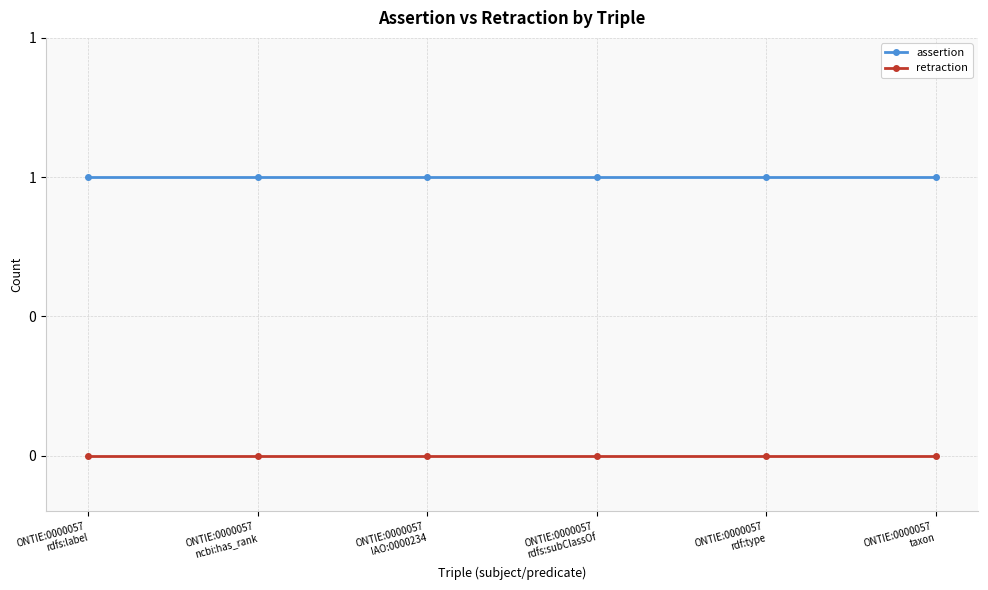

Is the value of retraction at ONTIE:0000057
rdfs:subClassOf greater than the value of assertion at ONTIE:0000057
ncbi:has_rank?

No